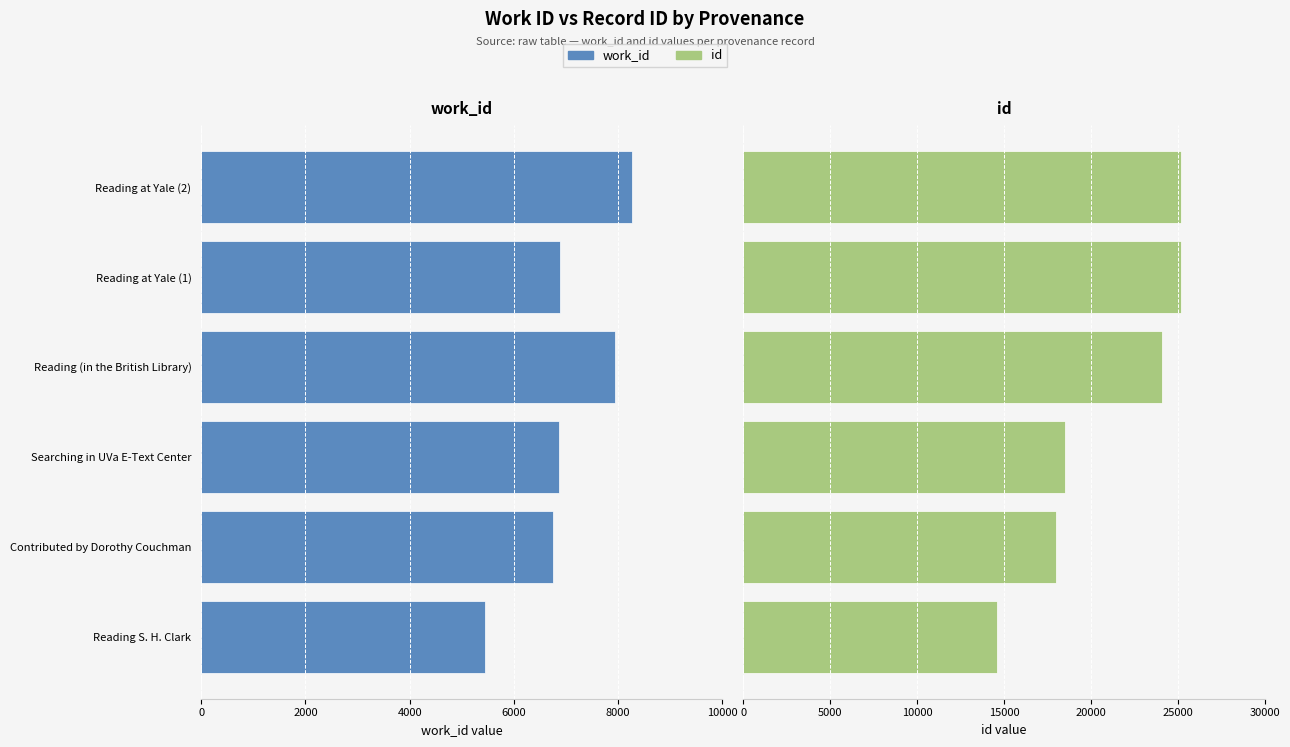

Which series has the largest range (max minus min)?

id